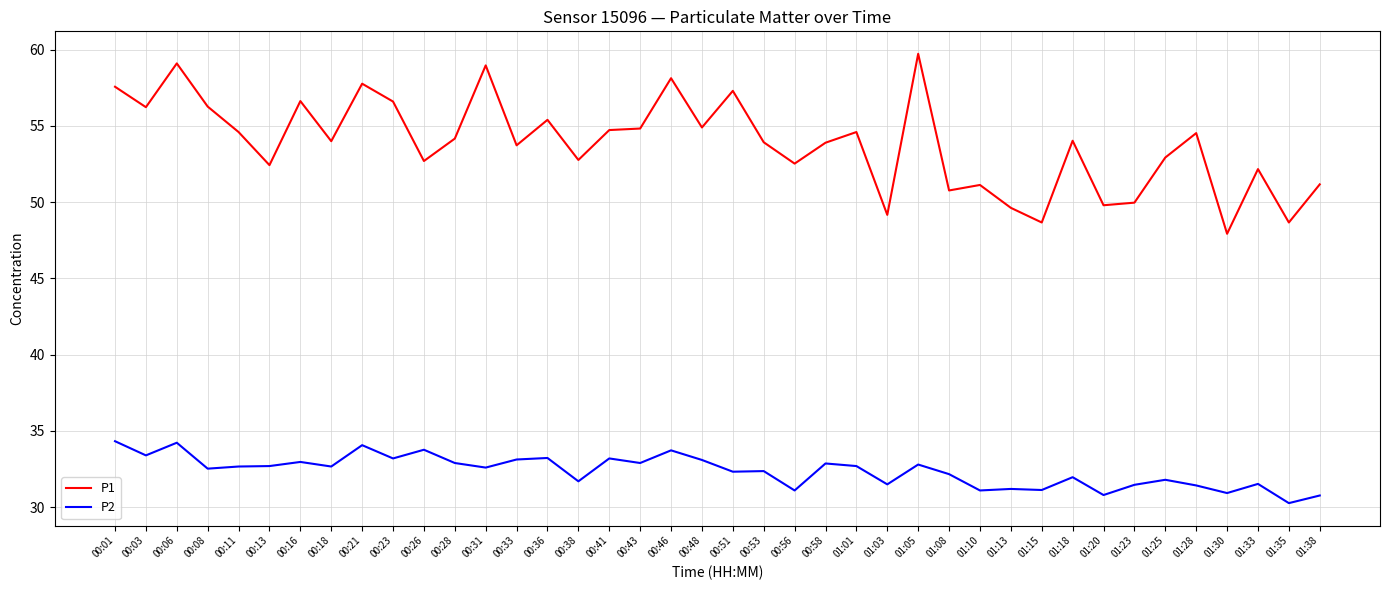

Which series has the widest spread of values?

P1